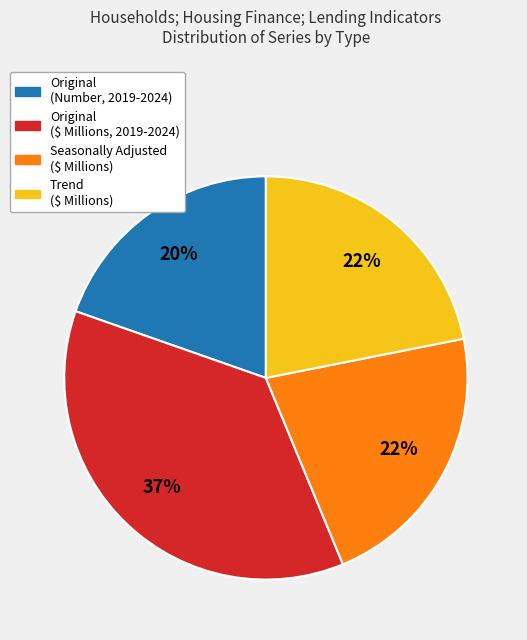

To the nearest percent, what is the difference between the largest and smallest slice percentages?

17%